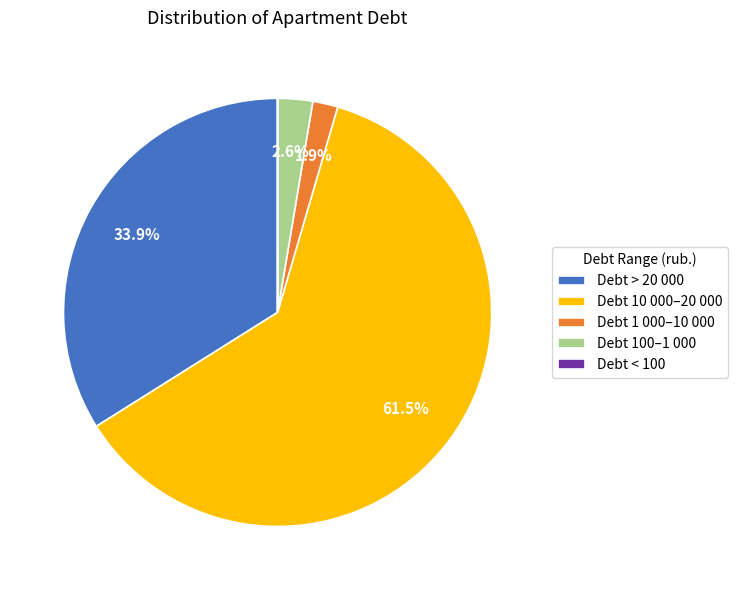

What percentage do Debt 10 000–20 000 and Debt > 20 000 together represent?

95.5%